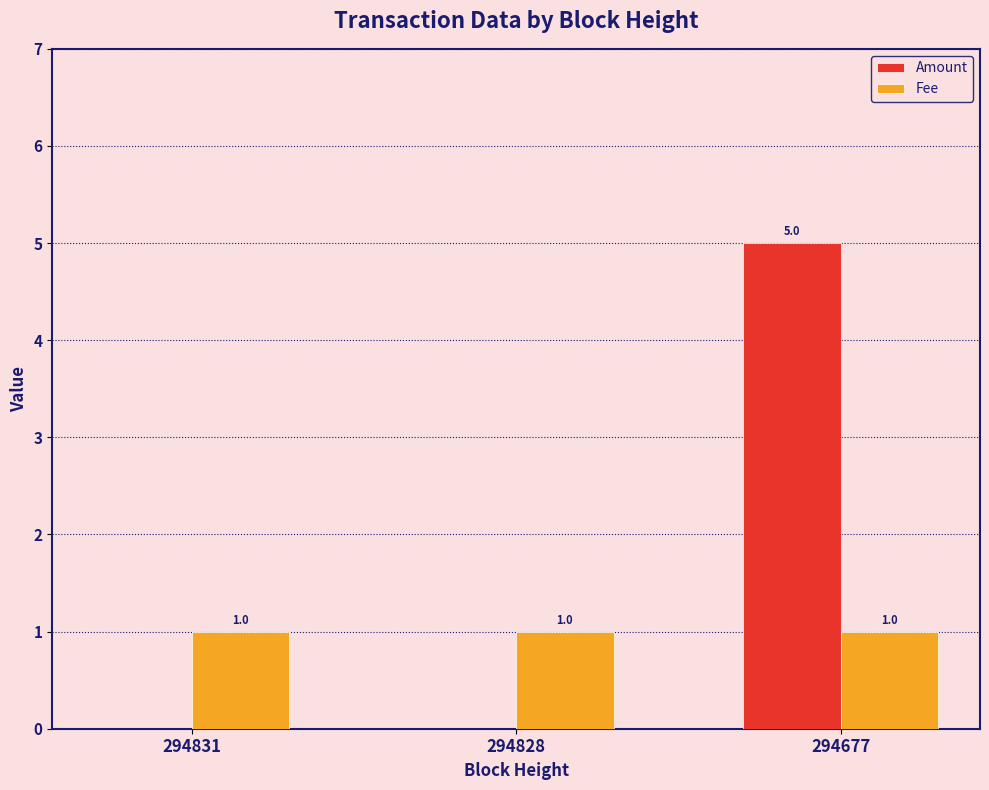

Read the Amount value at 294677.

5